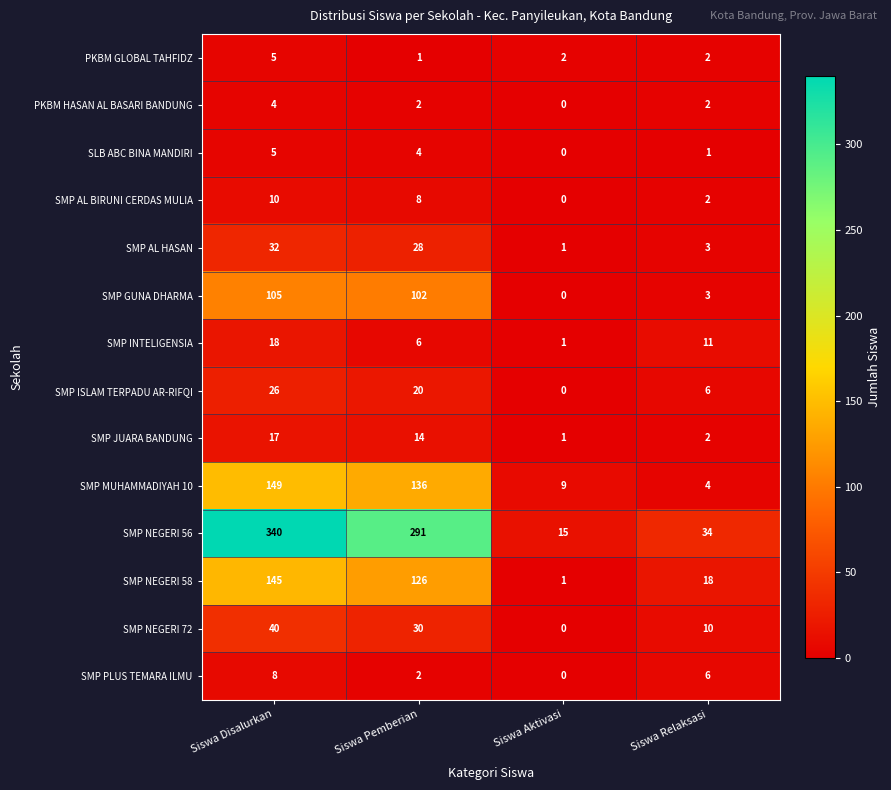

Rank the categories by SMP INTELIGENSIA value from lowest to highest.

Siswa Aktivasi, Siswa Pemberian, Siswa Relaksasi, Siswa Disalurkan